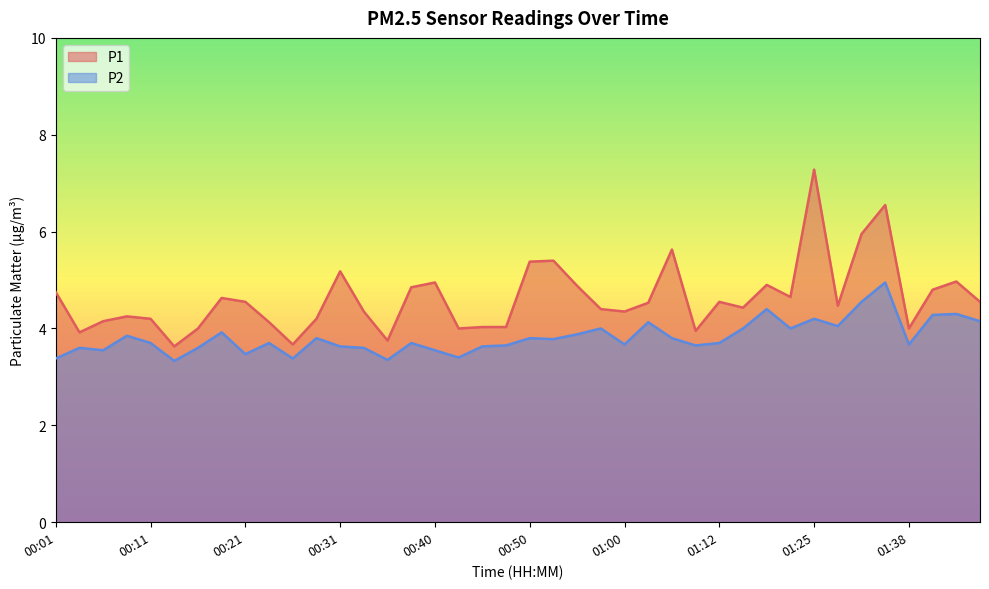

True or false: P2 and P1 cross at least once.

False